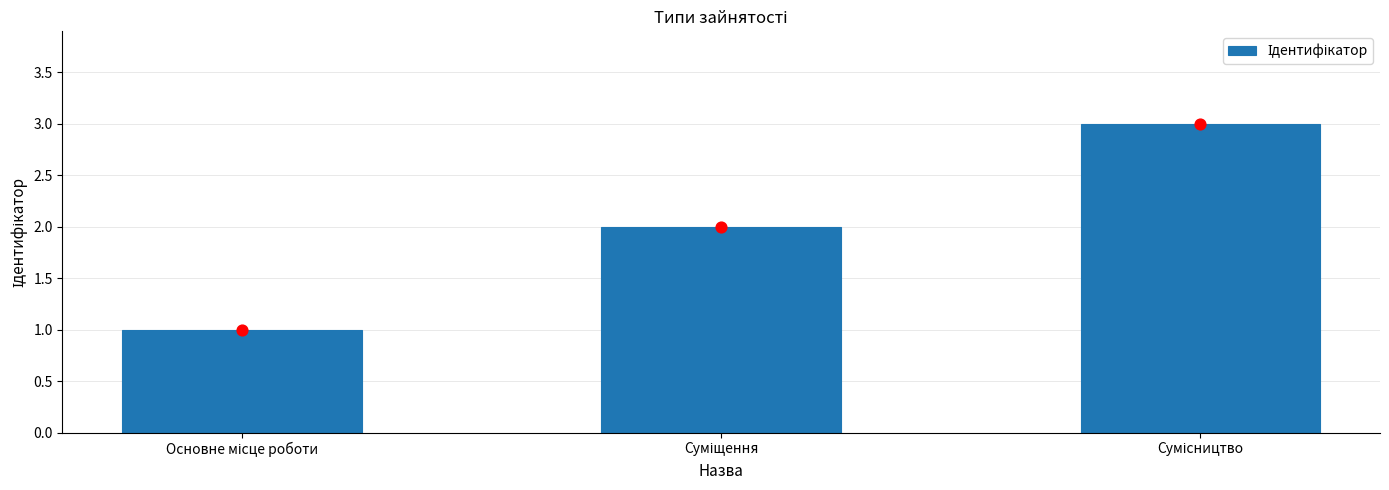

Approximately how many times larger is the value at Суміщення compared to Основне місце роботи?

2.0